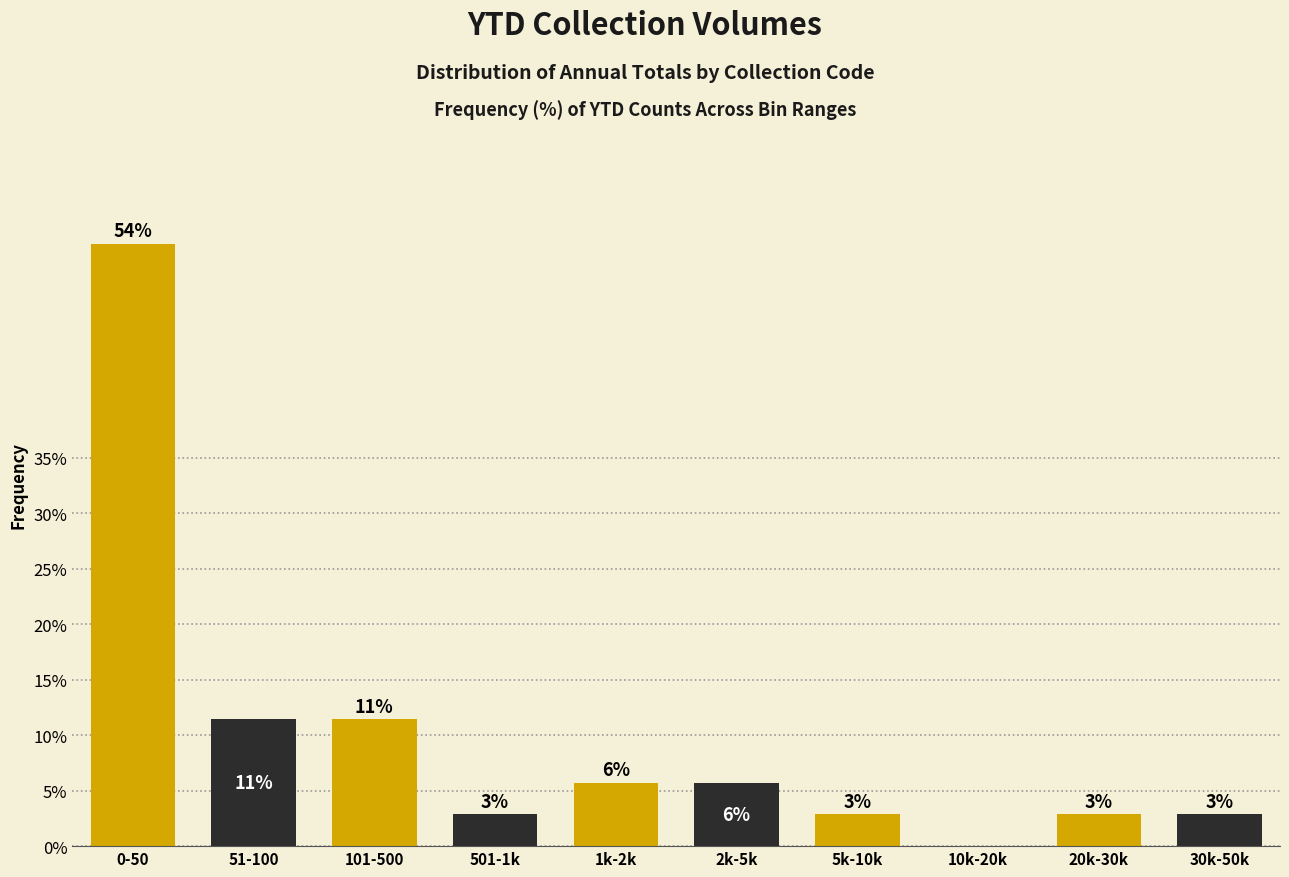

Are the bars horizontal?

No